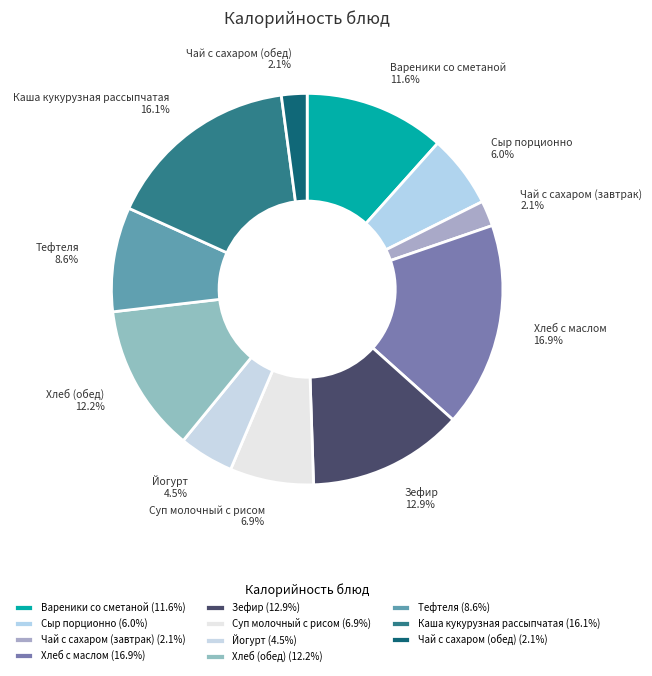

What portion of the pie excludes Хлеб (обед)?

87.8%